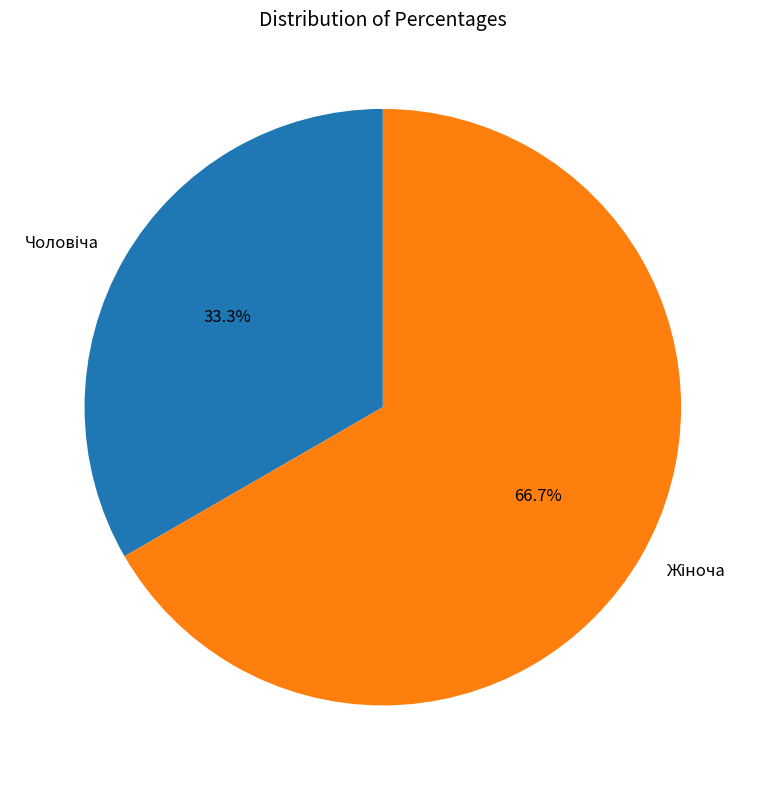

Does any single category account for the majority?

Yes